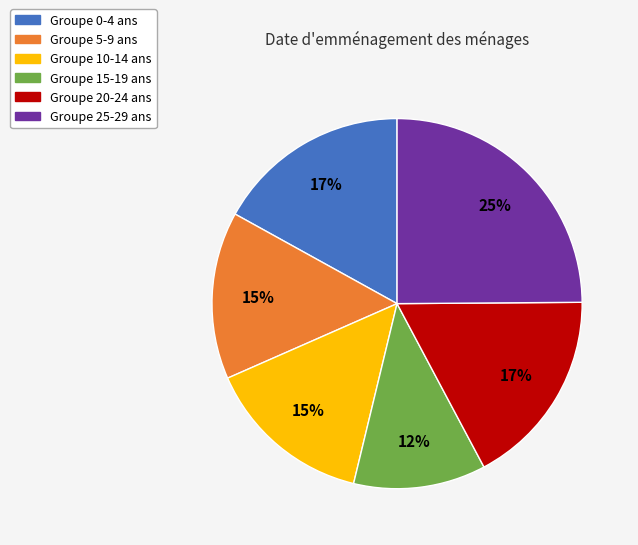

Does any single category account for the majority?

No